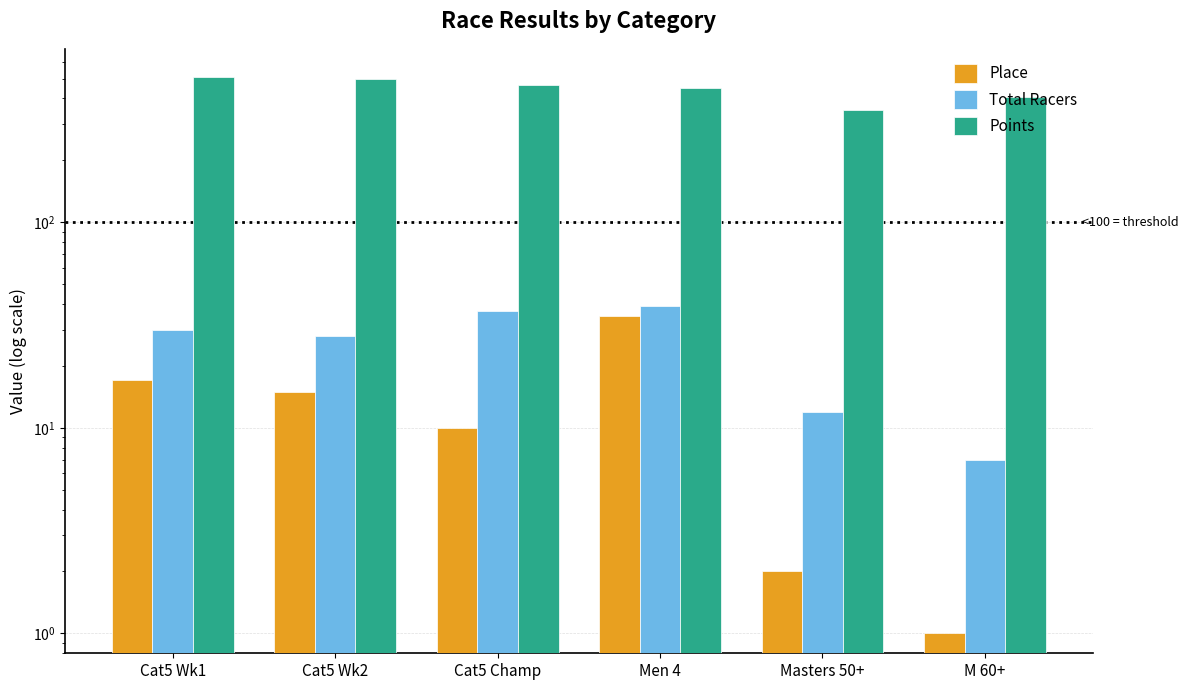

At which category does the chart reach its minimum across all series?

M 60+